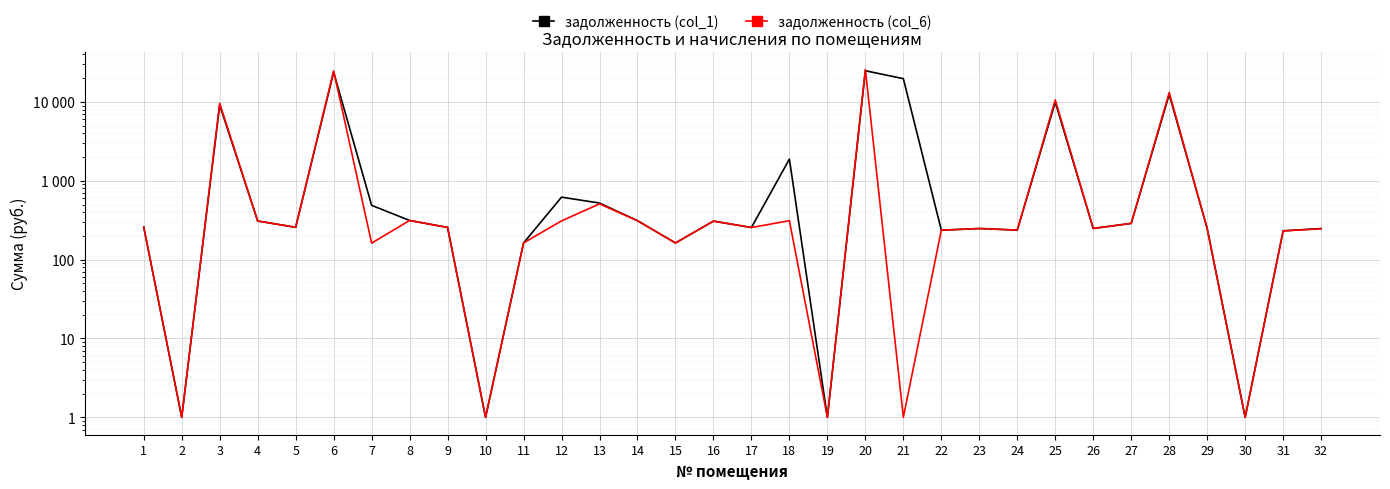

Reading right to left, extract all data points from this chart.

задолженность (col_1): 248.0	231.6	1.0	248.6	12443.3	288.2	248.6	9925.2	236.9	248.0	236.4	19736.8	24855.9	1.0	1883.5	255.5	307.9	162.7	311.6	521.9	620.1	162.7	1.0	256.0	313.8	488.2	23815.8	257.1	309.0	9111.4	1.0	259.2
задолженность (col_6): 246.1	231.6	1.0	247.1	13154.0	288.2	248.6	10608.9	236.9	248.0	236.4	1.0	25786.0	1.0	311.6	255.5	307.9	162.7	311.6	509.2	310.1	162.7	1.0	256.0	313.8	161.9	24747.5	257.1	309.0	9599.5	1.0	259.2